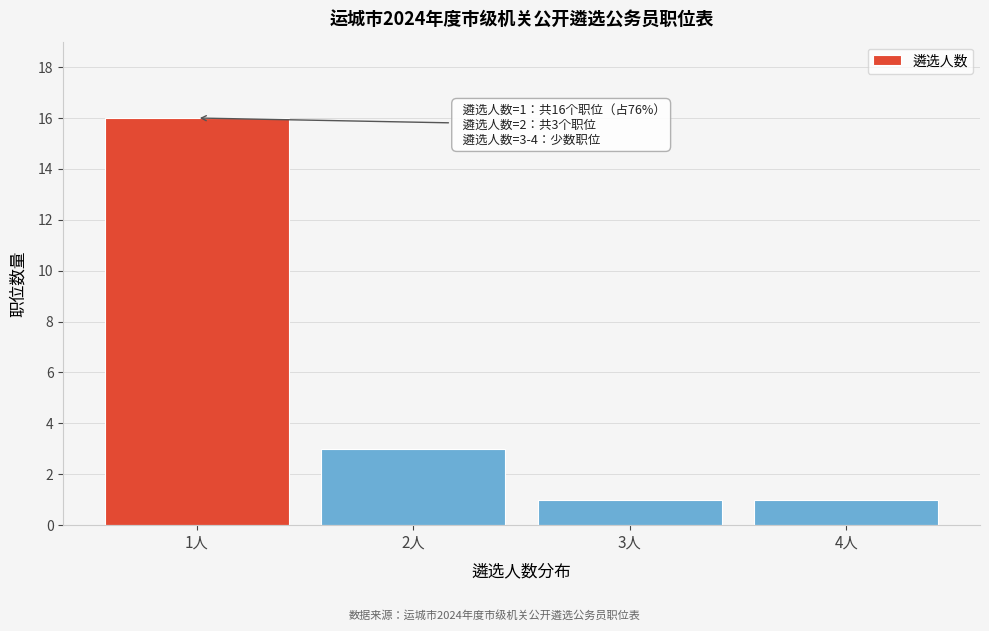

Reading left to right, list all the values displayed in this chart.

1人=16	2人=3	3人=1	4人=1